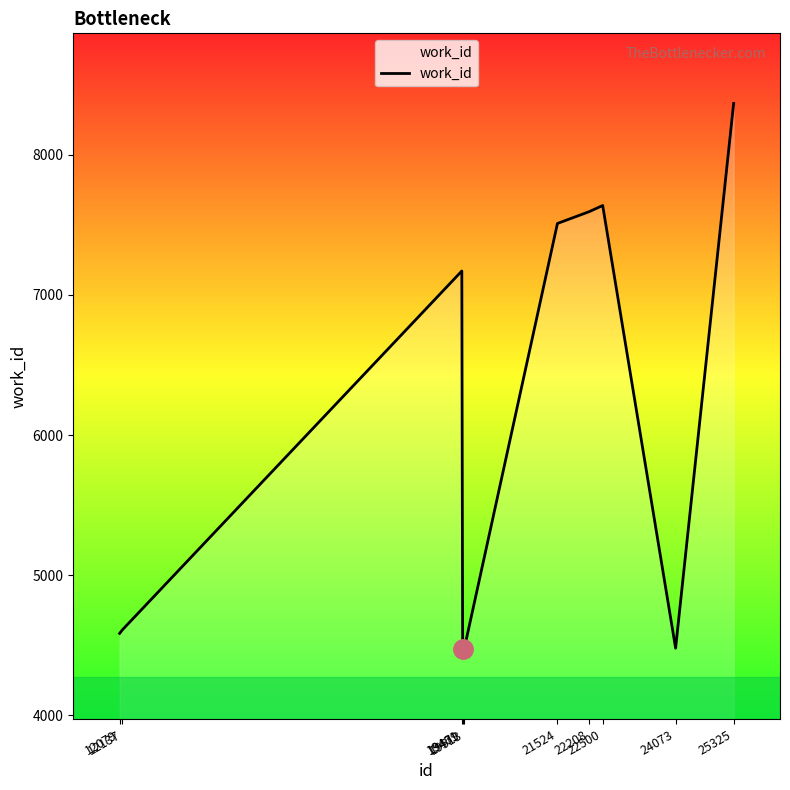

The value at 12137 is 1677. True or false?

False